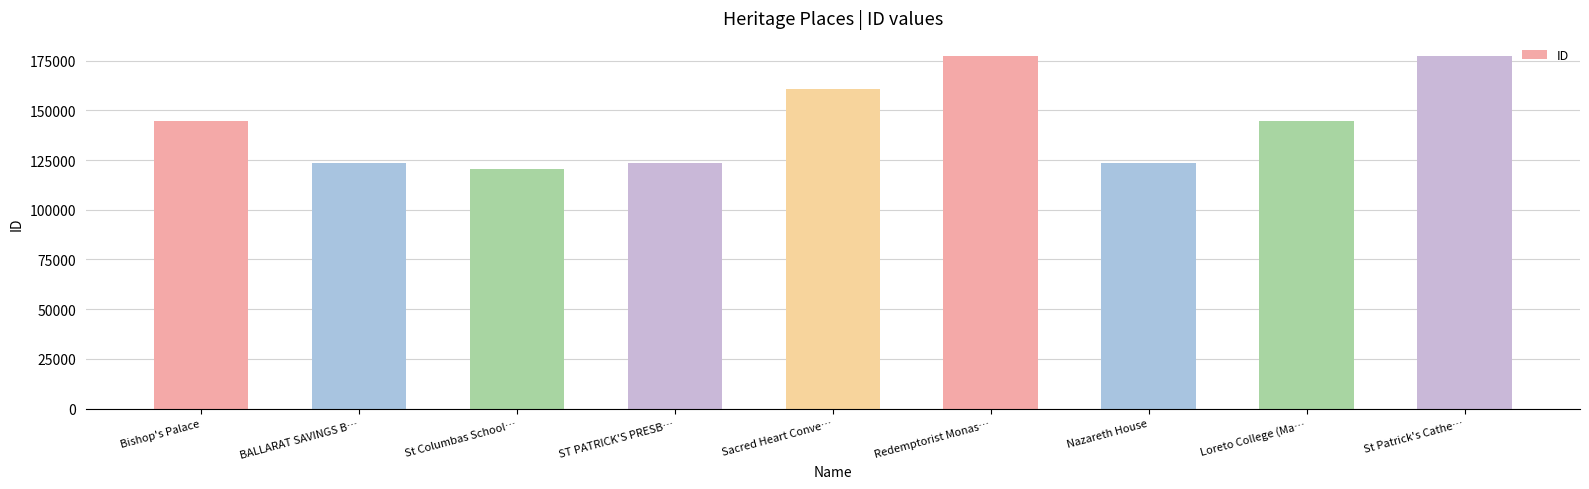

What is the sum of all values?

1296348